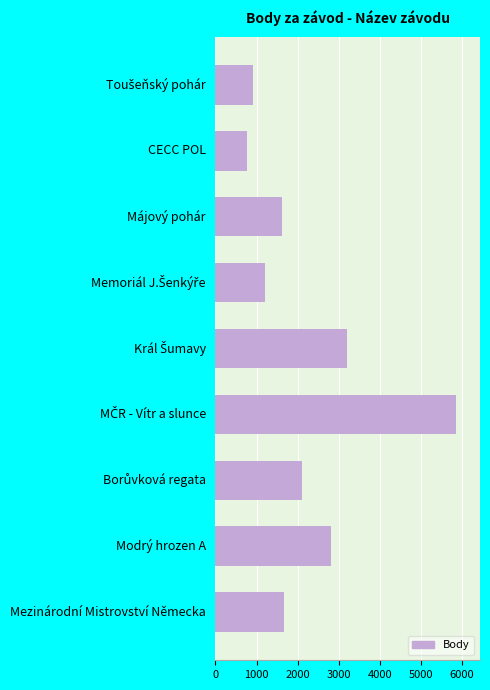

What is the average value?

2240